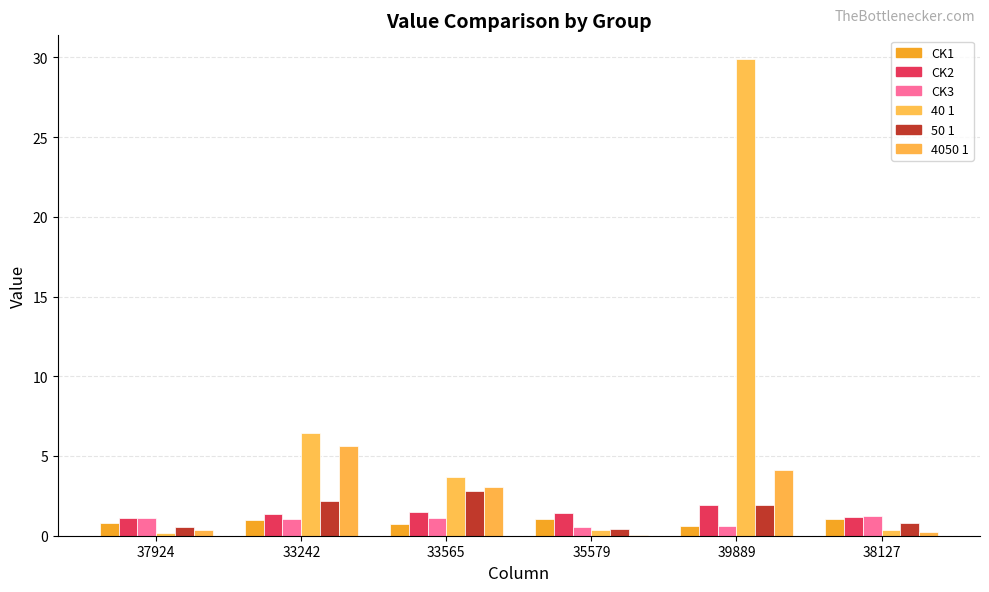

How many distinct data groups are displayed?

6